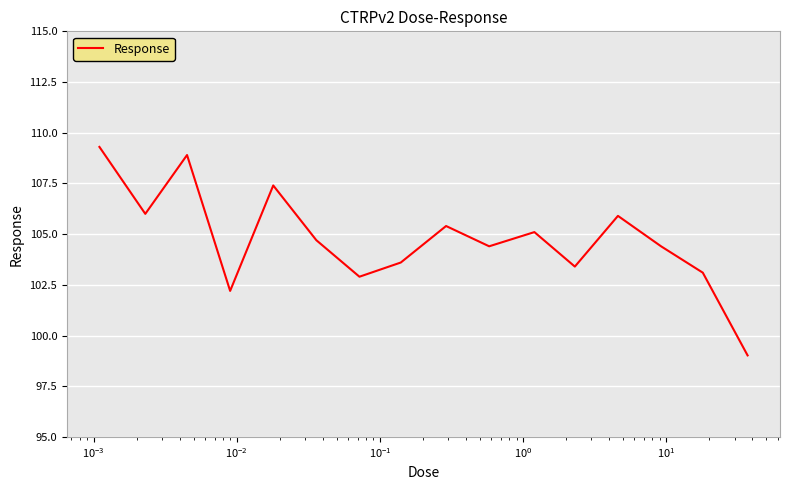

What is the smallest value displayed?

99.0